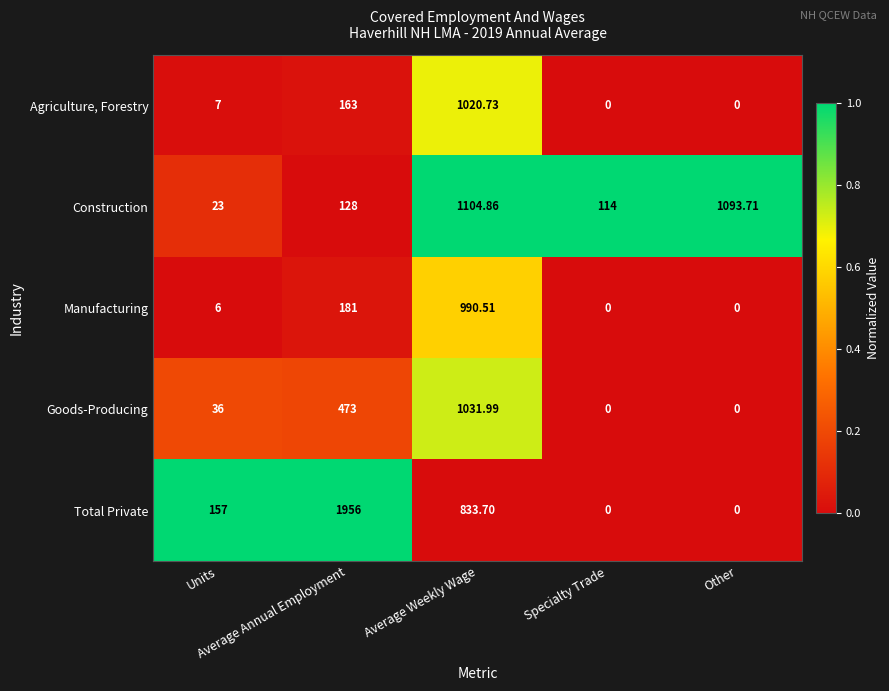

Which series has the largest total across all categories?

Total Private